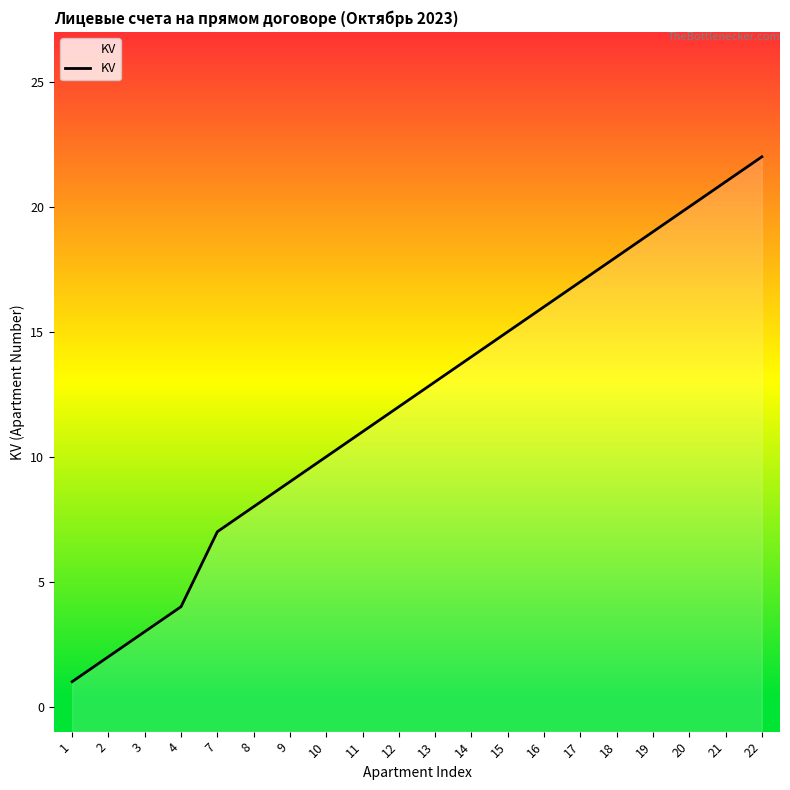

Rank the categories by value from lowest to highest.

1, 2, 3, 4, 7, 8, 9, 10, 11, 12, 13, 14, 15, 16, 17, 18, 19, 20, 21, 22